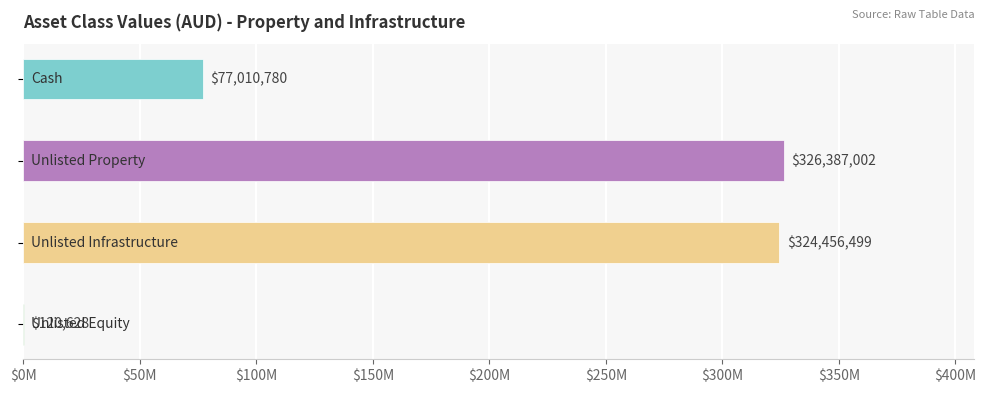

Reading right to left, extract all data points from this chart.

120627.7	324456499.4	326387002.2	77010780.1